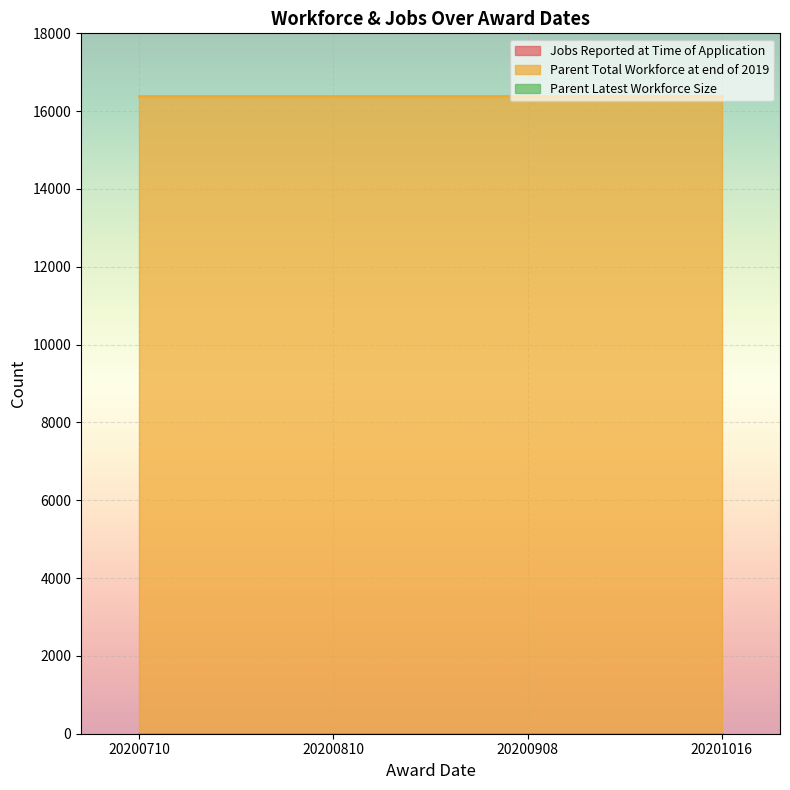

At which category is the sum across all series the highest?

20200710